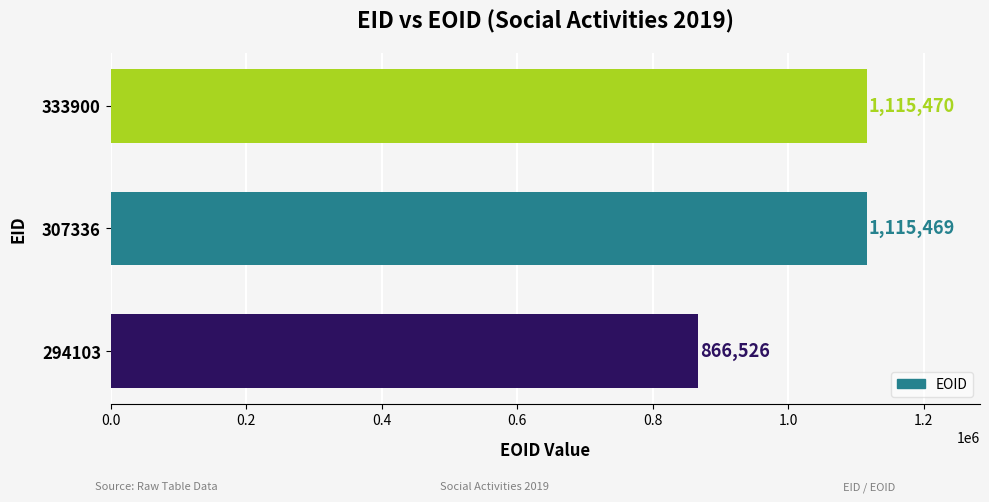

Which label corresponds to the largest value in the chart?

333900